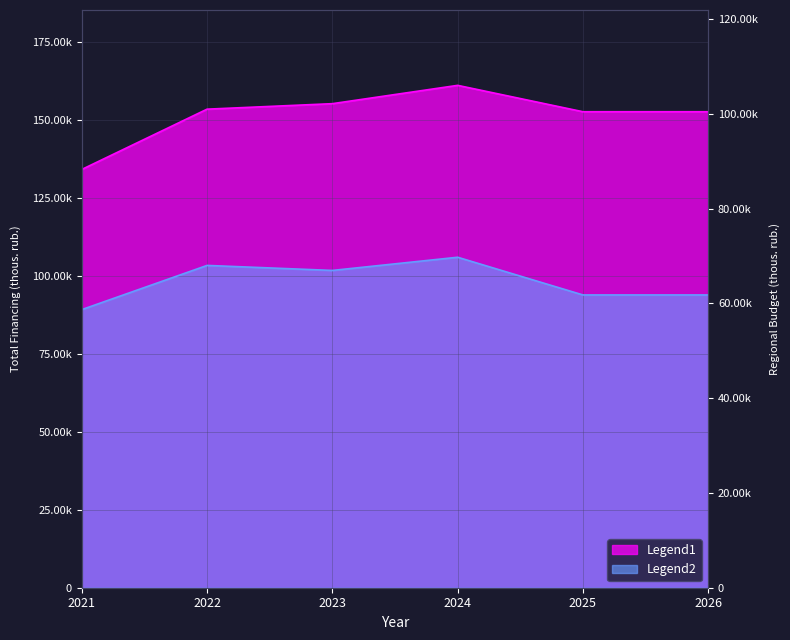

Which category has the highest value across all series?

2024